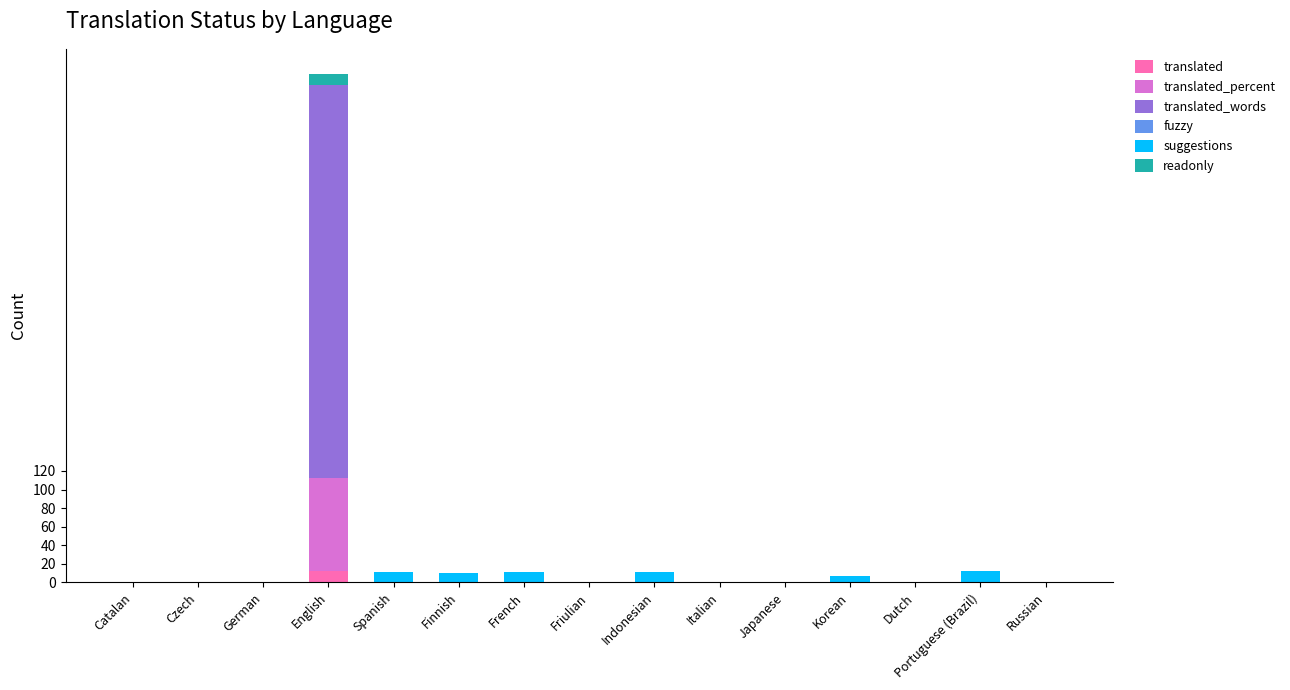

Are the bars grouped side by side (vs. stacked)?

No